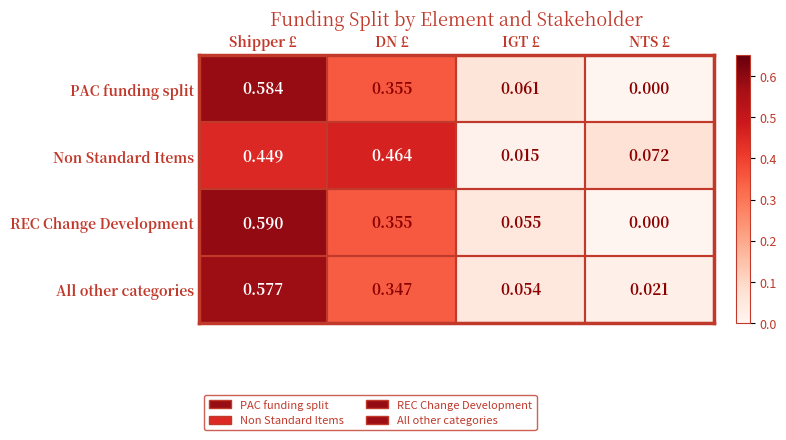

At which label is REC Change Development closest to 0?

NTS £